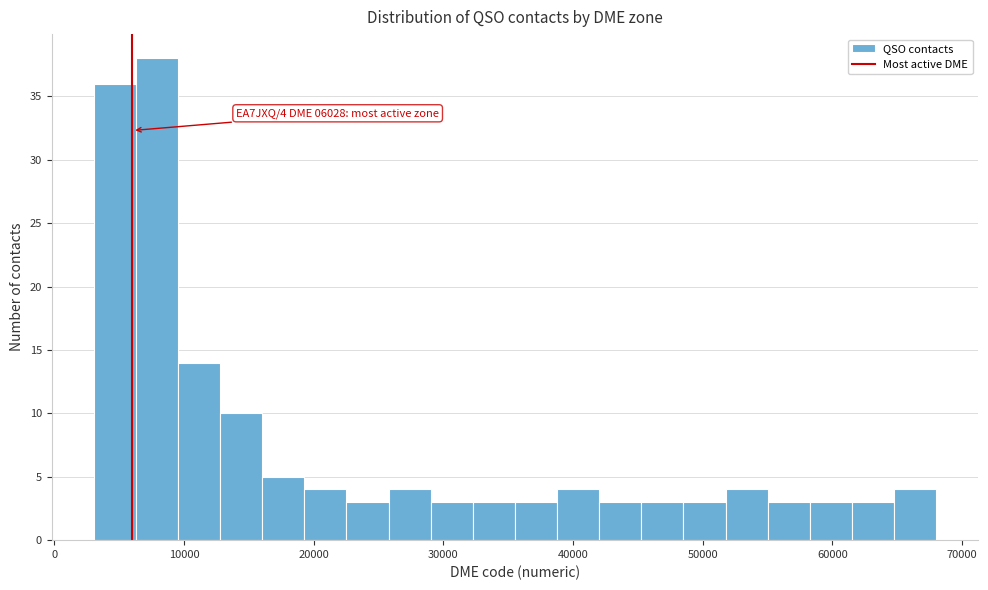

Around what value on the x-axis is the tallest bar? Give the approximate position of its centre, as read against the axis.

8000